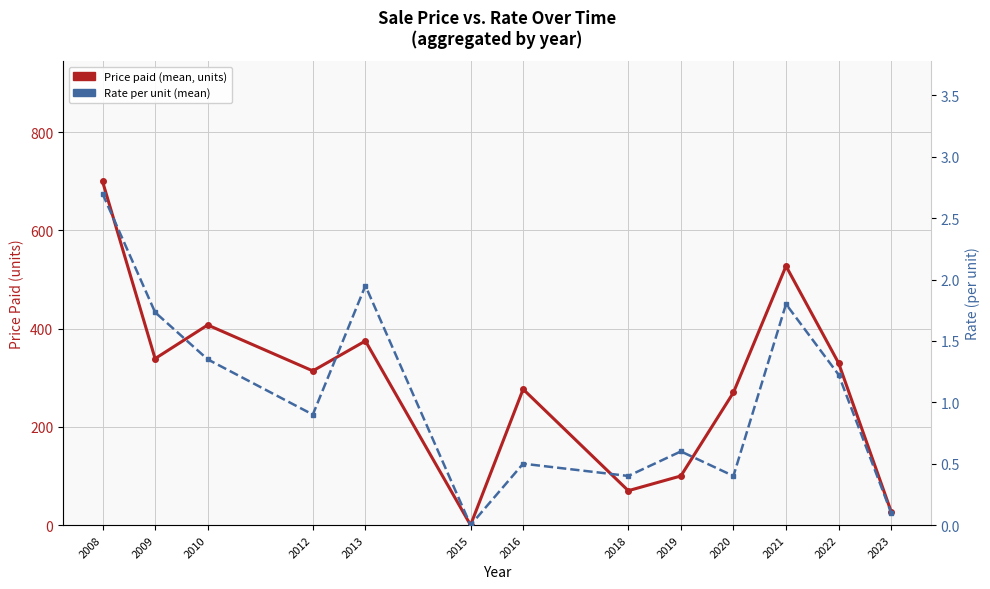

In Rate per unit (mean), how many points are lower than both neighbors (excluding endpoints)?

4